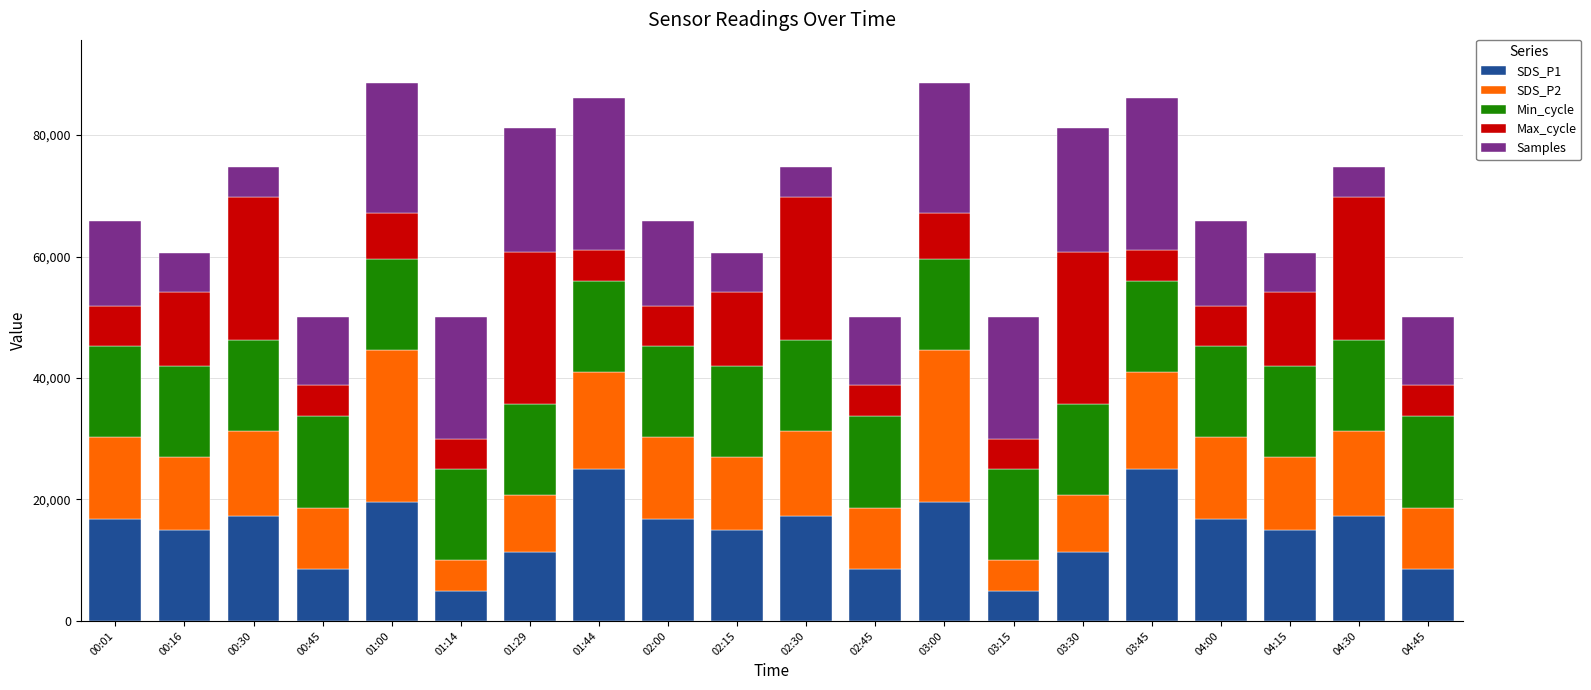

What is the total value across all series at 01:00?

88588.0